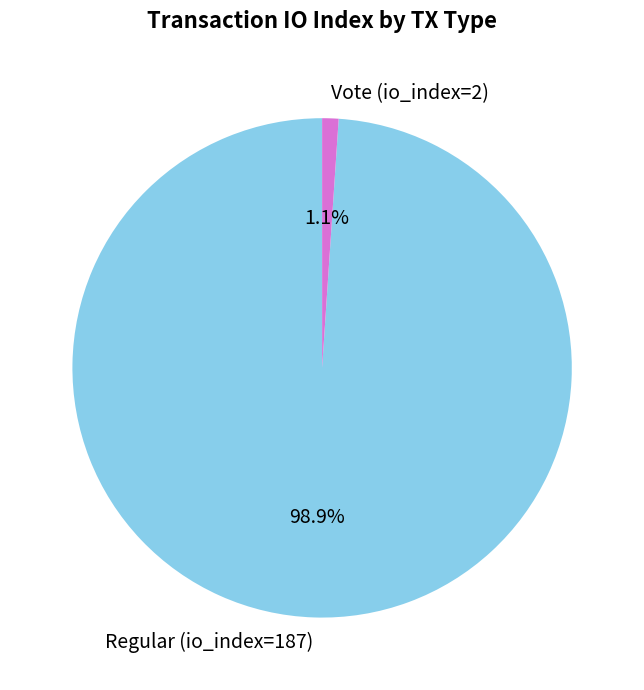

Is it true that Regular (io_index=187) is 99% of the pie?

True